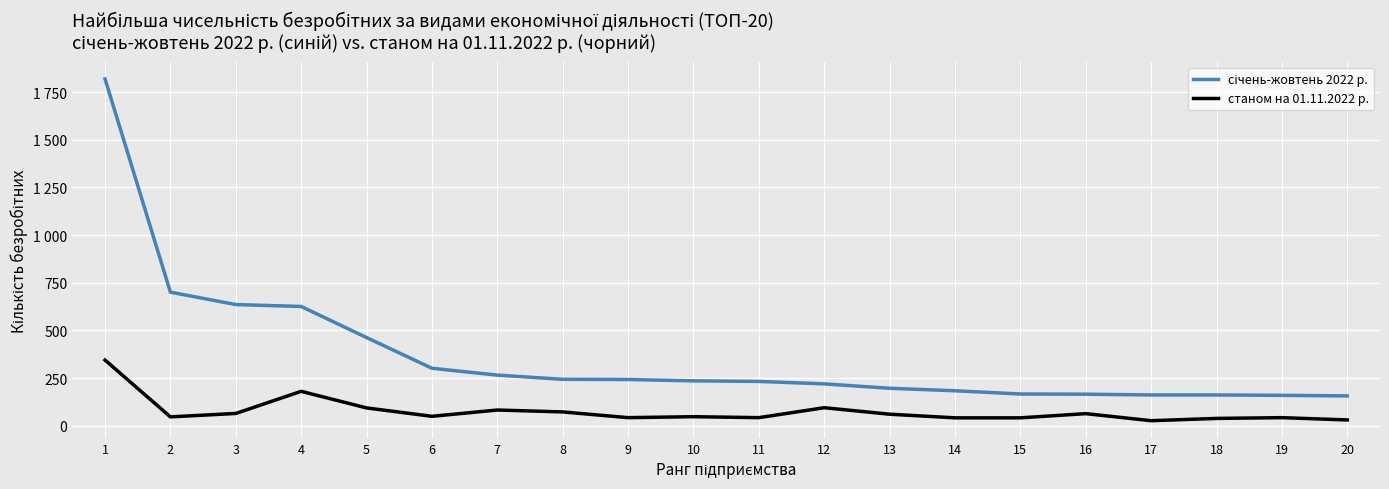

Is this an area chart (filled region under the line)?

No